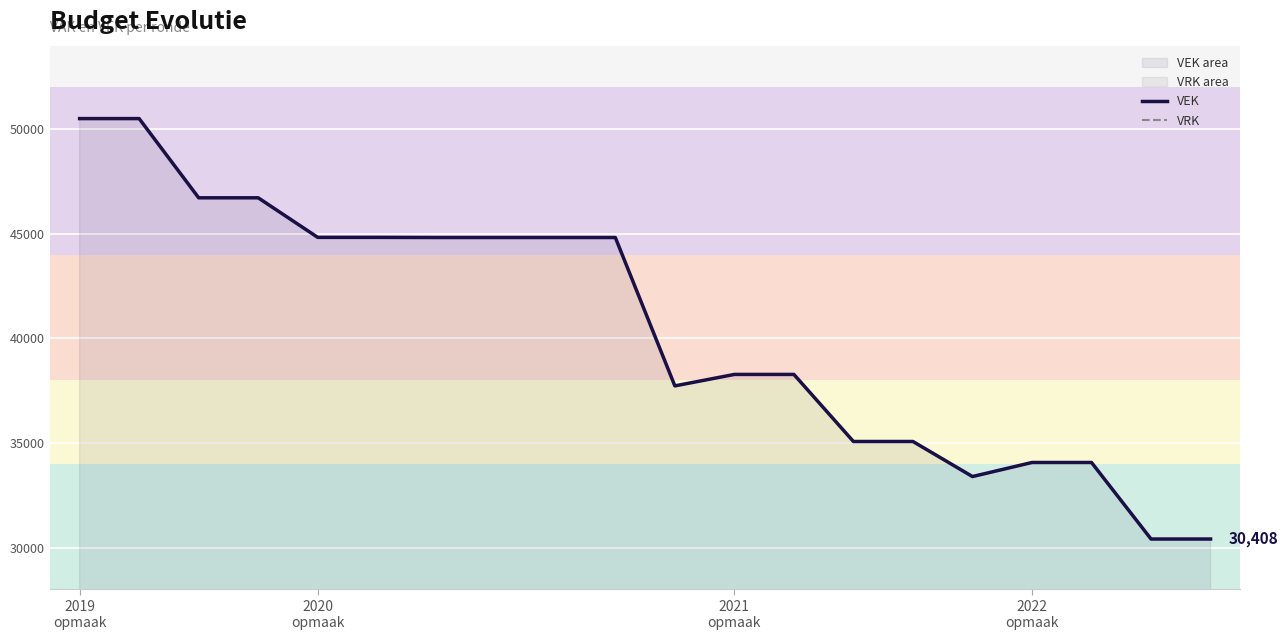

What is the difference between the highest and lowest values at 14?

35072